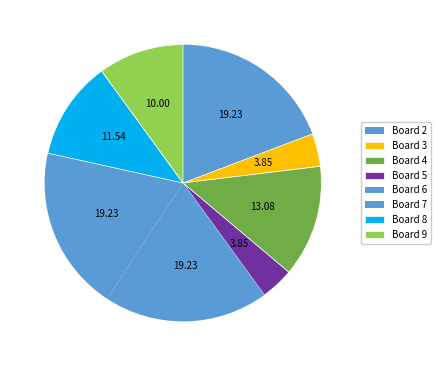

Is there any slice that represents more than half of the pie?

No